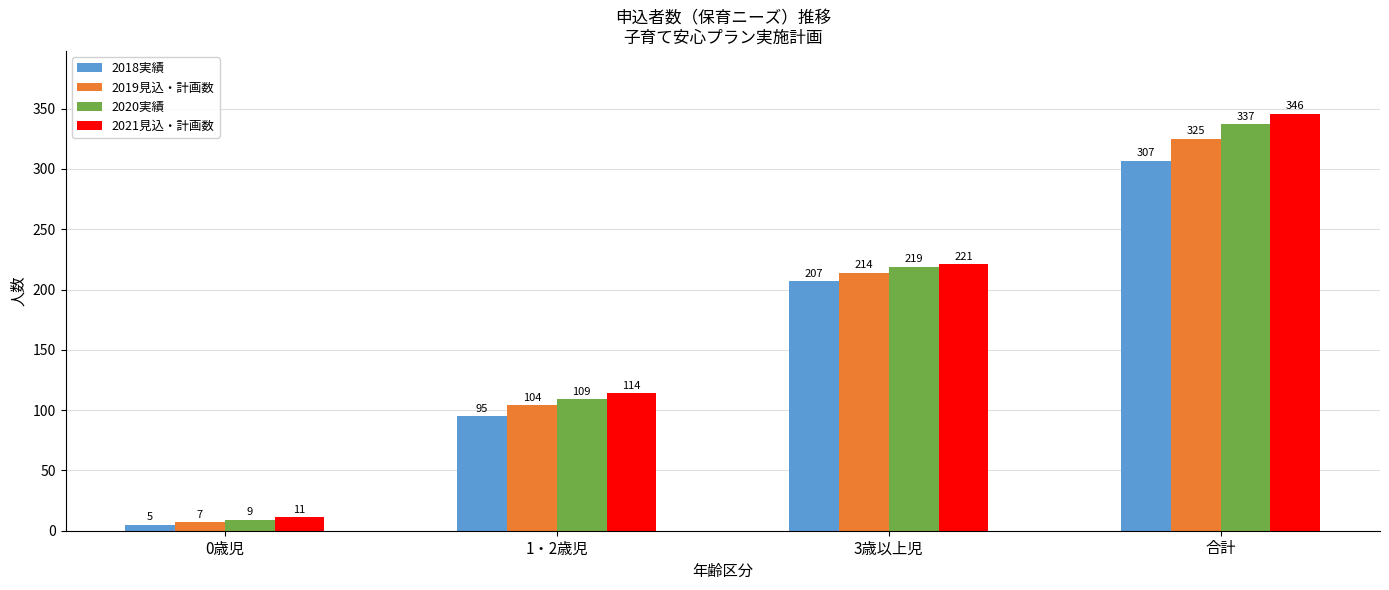

What are all the series names shown in the legend?

2018実績, 2019見込・計画数, 2020実績, 2021見込・計画数